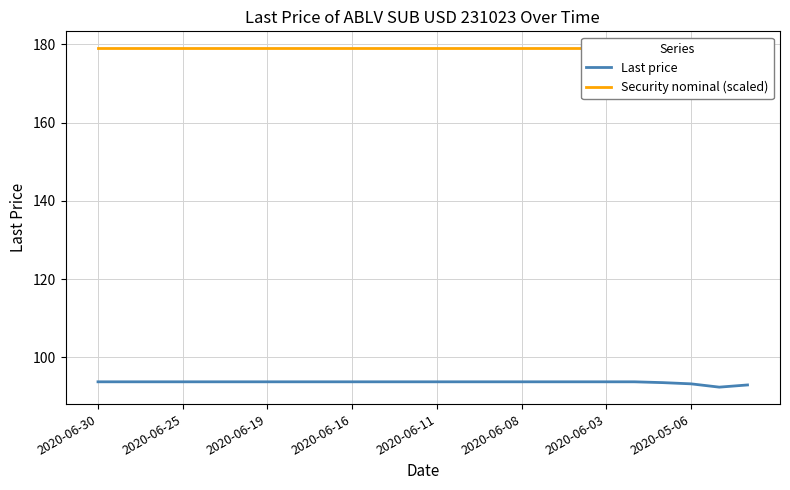

What is the approximate value of Last price at 22?

92.4